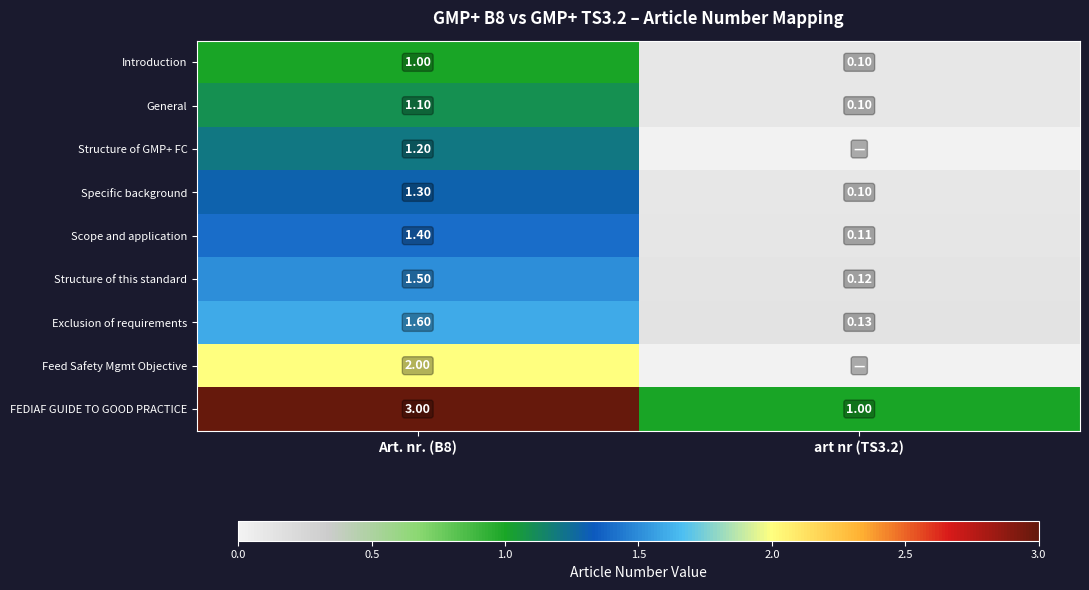

Which label corresponds to the smallest value in the chart?

art nr (TS3.2)